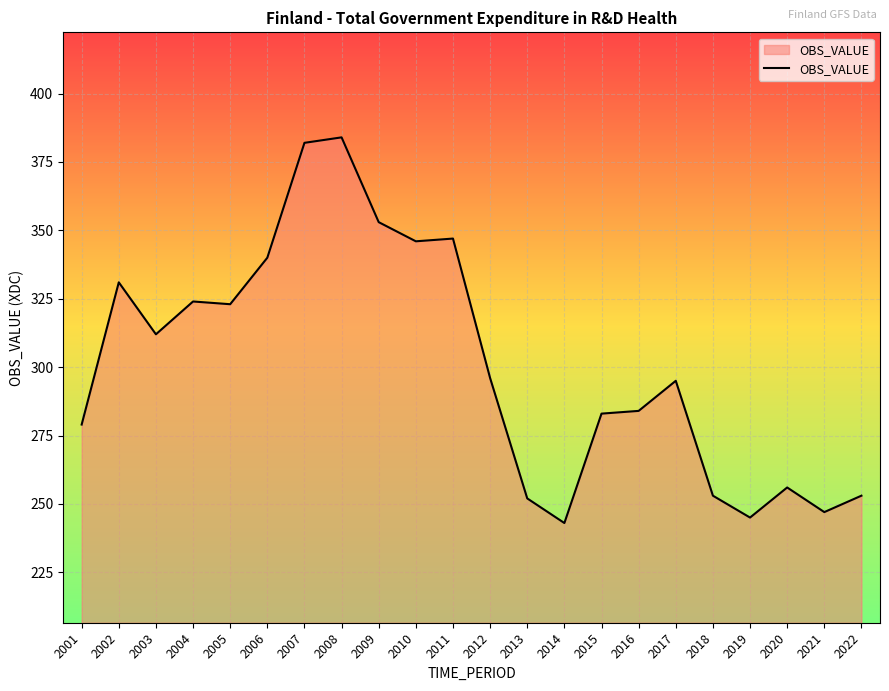

What is the greatest value displayed?

384